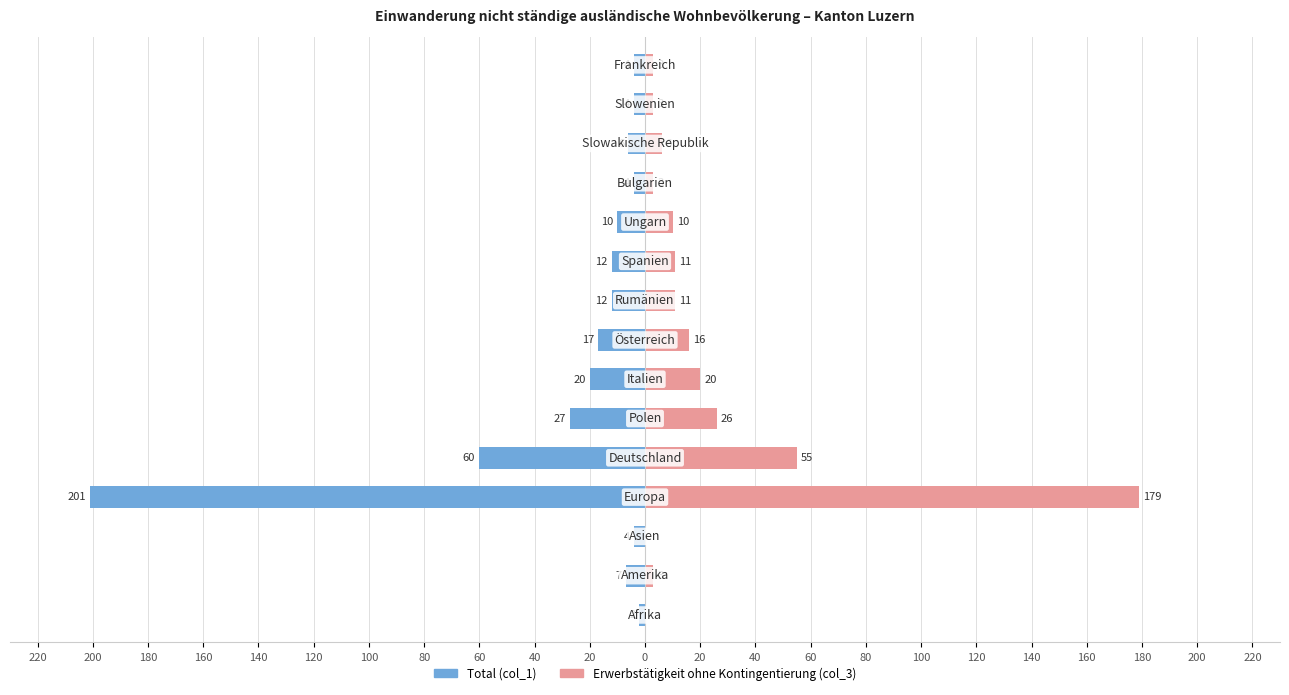

Count the number of categories in the chart.

15